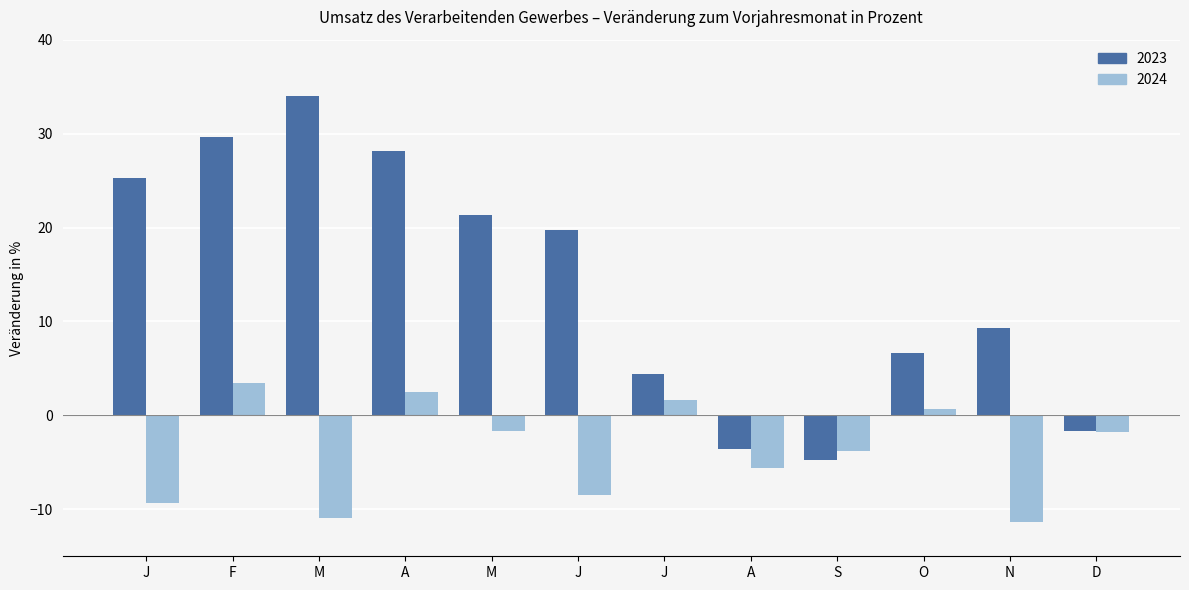

List the labels in order of 2024 value, smallest first.

N, M, J, J, A, S, D, M, O, J, A, F